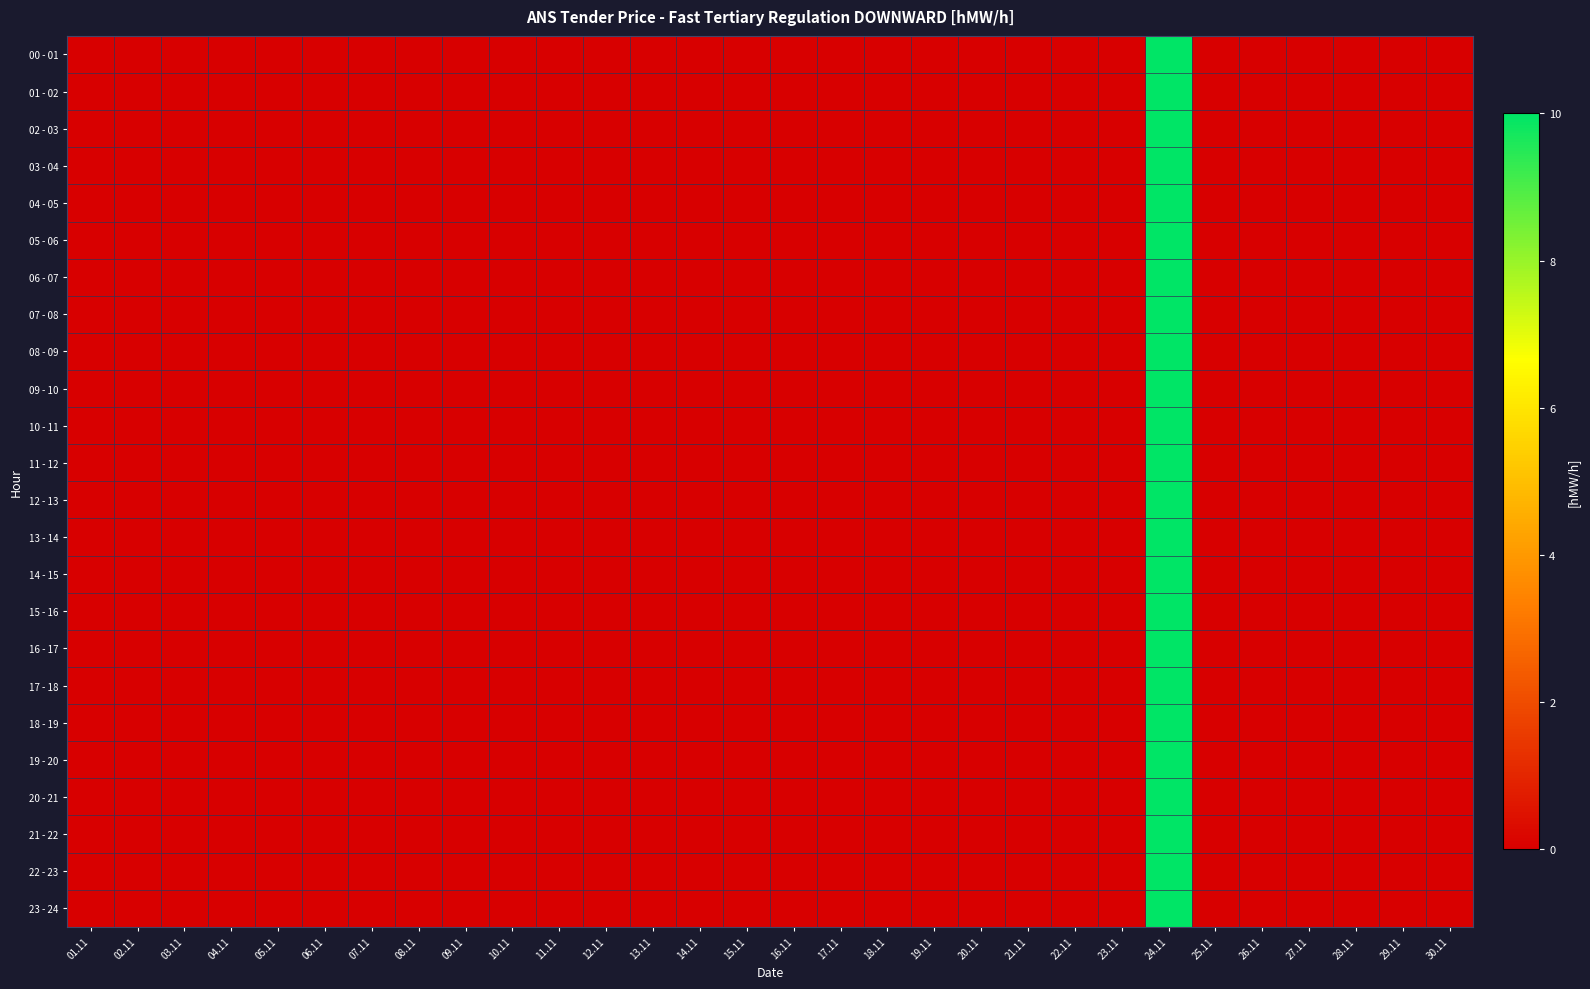

At which category does the chart reach its minimum across all series?

01.11